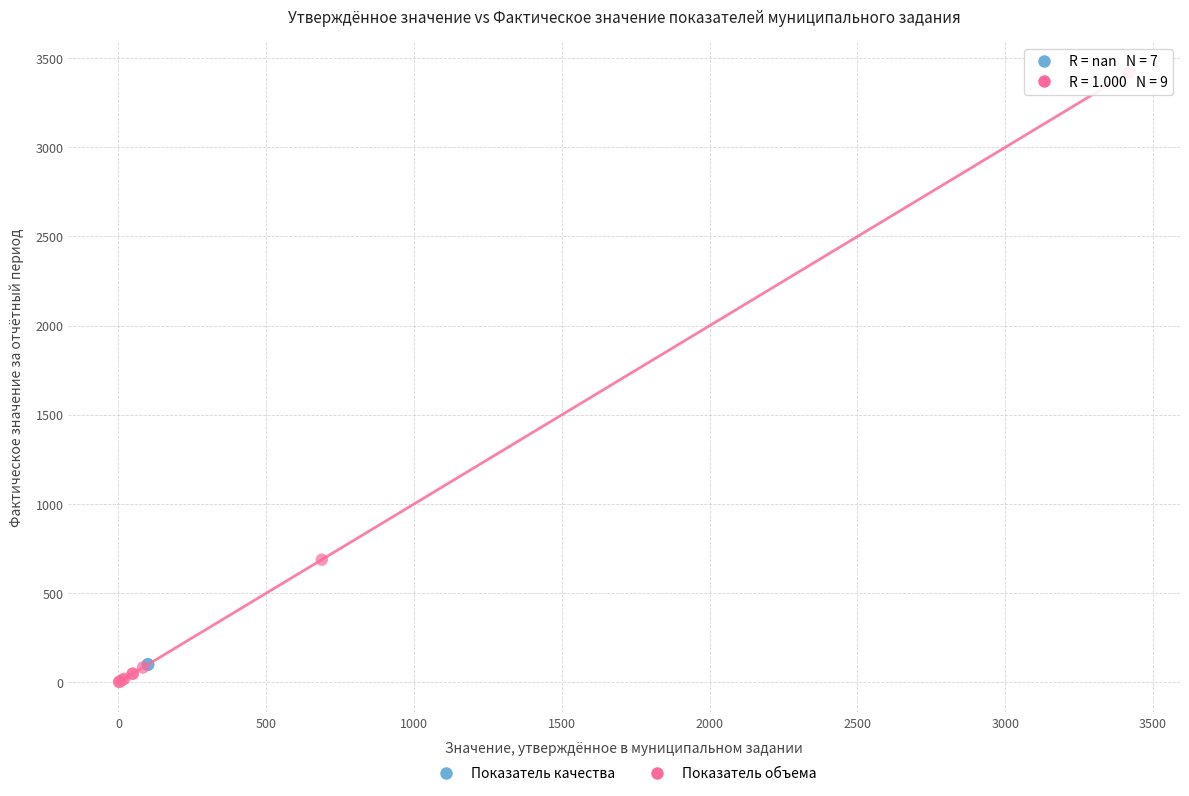

Which series contains the highest Y value?

Показатель объема